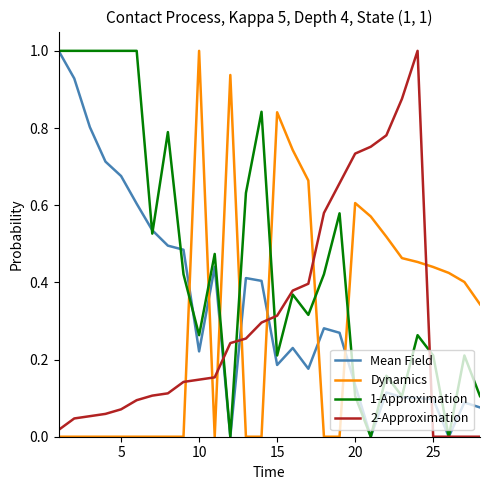

Which series has the largest total across all categories?

1-Approximation